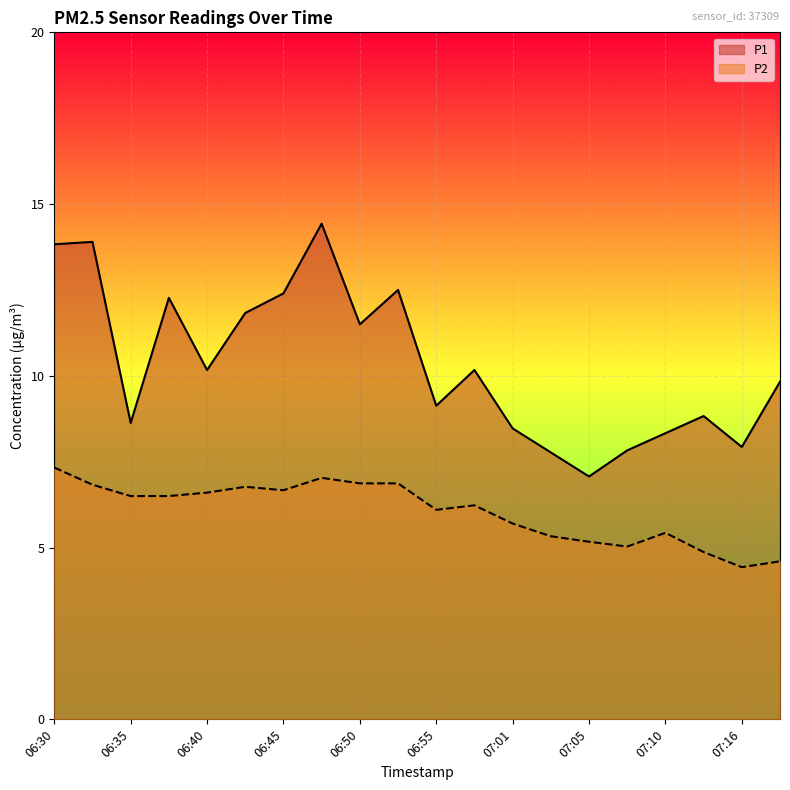

True or false: P2 and P1 intersect in this chart.

False